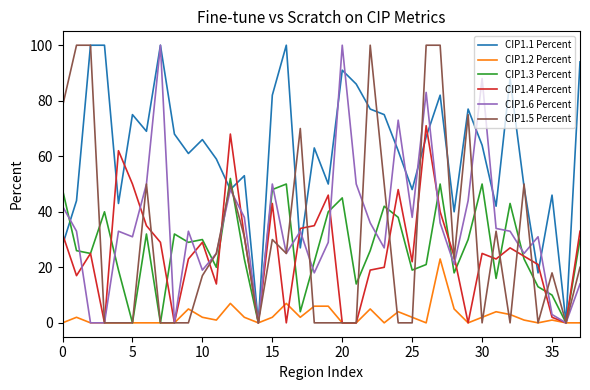

Which series has the largest total across all categories?

CIP1.1 Percent